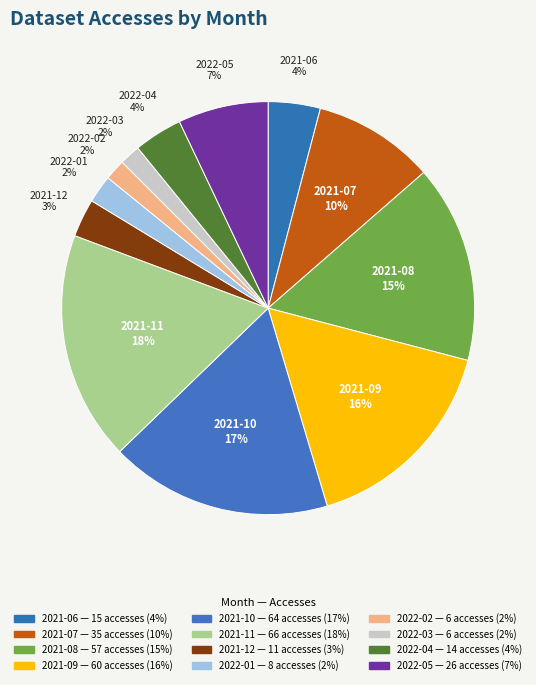

True or false: 2021-10 accounts for 17% of the total.

True